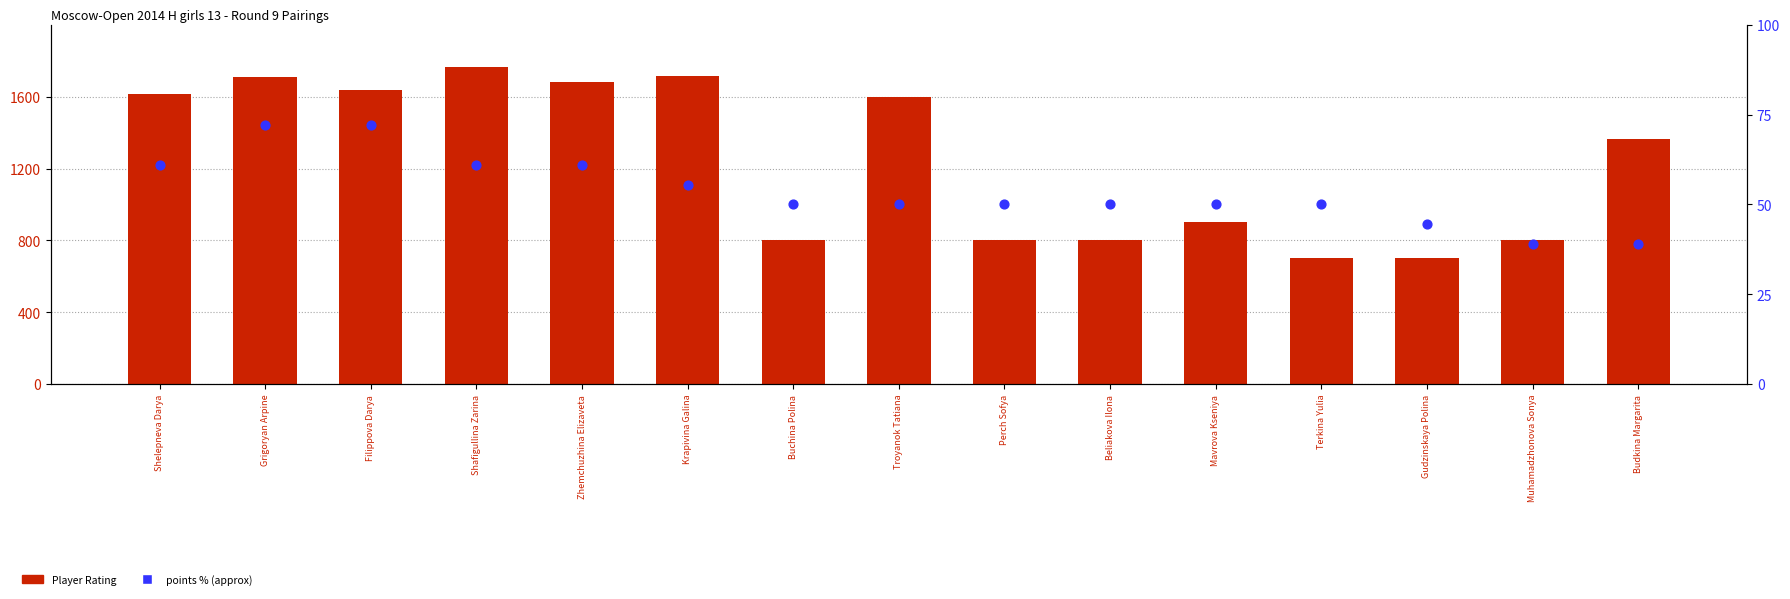

Which series has the largest total across all categories?

Player Rating